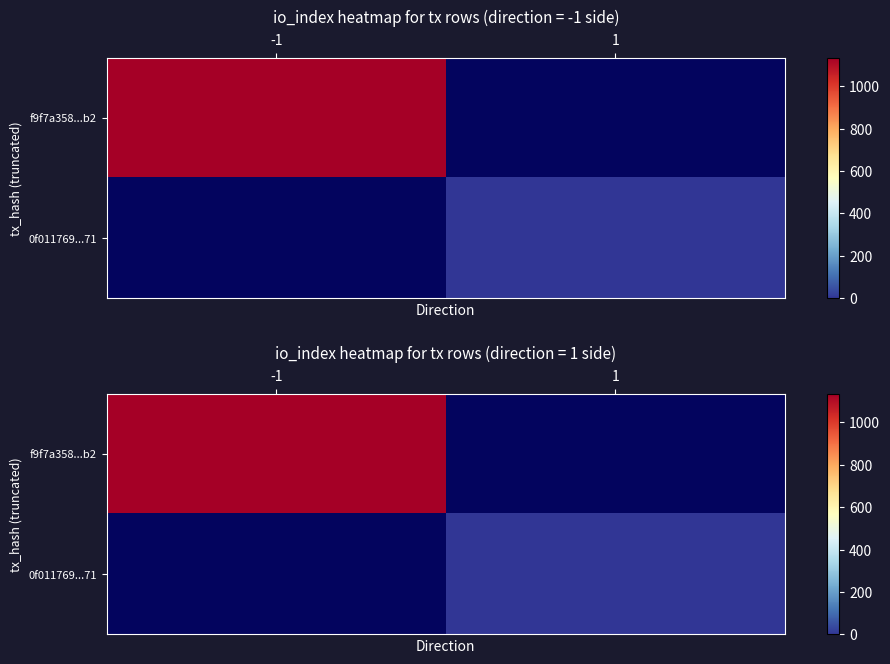

Is the value of f9f7a358...b2 at 1 greater than the value of 0f011769...71 at 1?

No